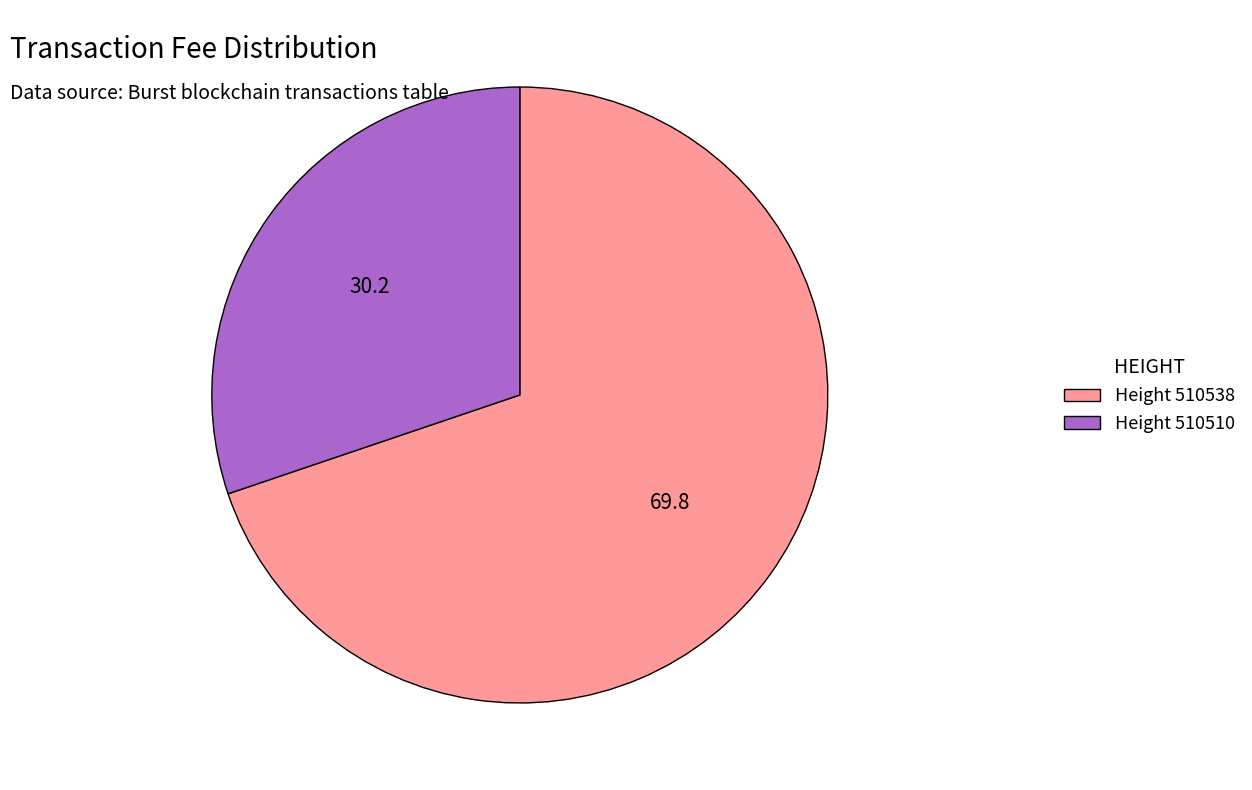

Does any single category account for the majority?

Yes